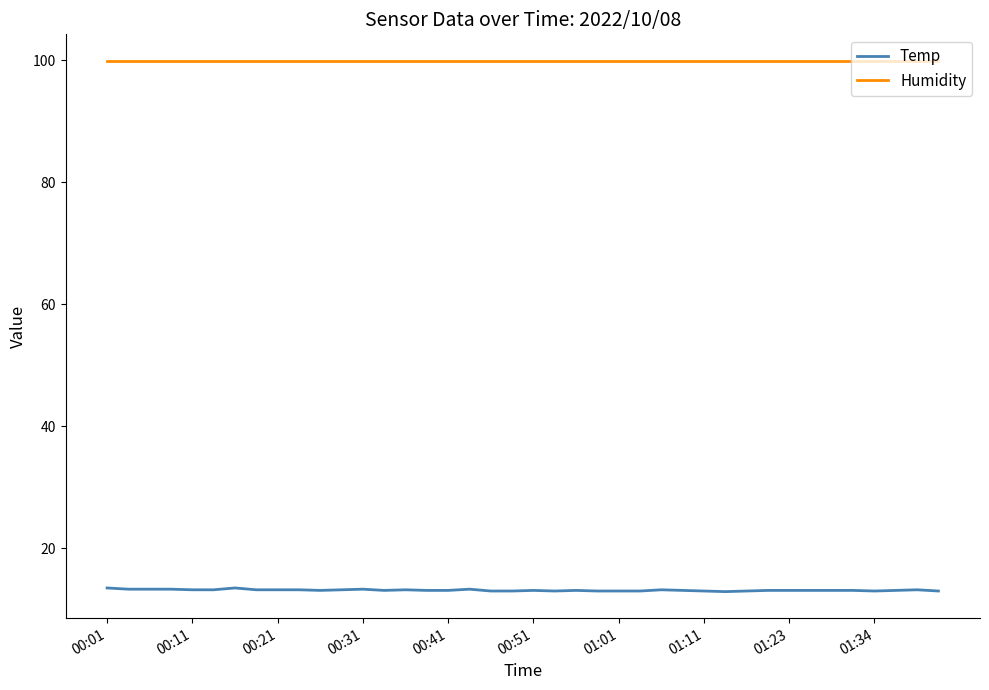

Rank the series by their average value, from lowest to highest.

Temp, Humidity